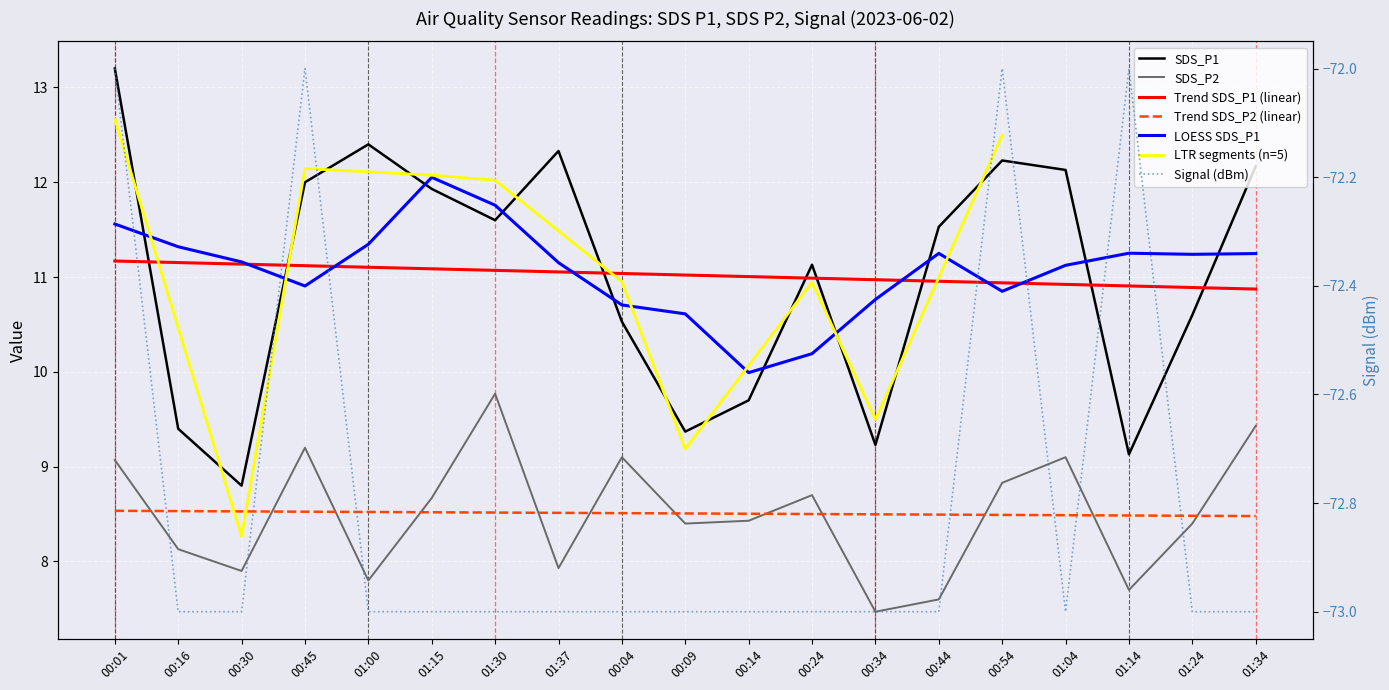

True or false: Signal has a value of -108.4 at 01:34.

False